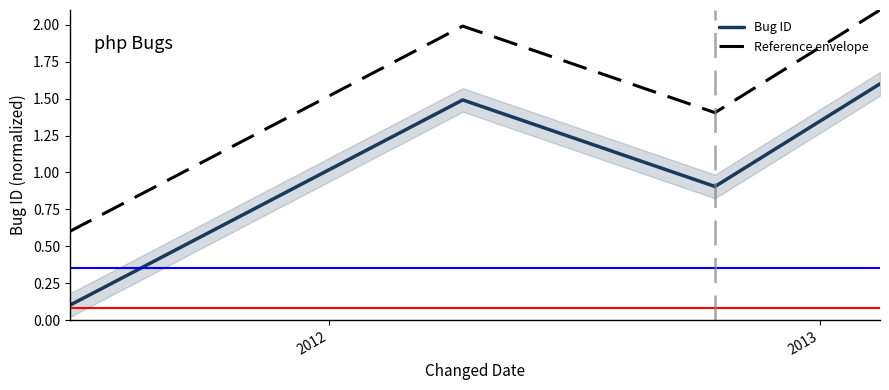

True or false: Reference envelope and Bug ID intersect in this chart.

False